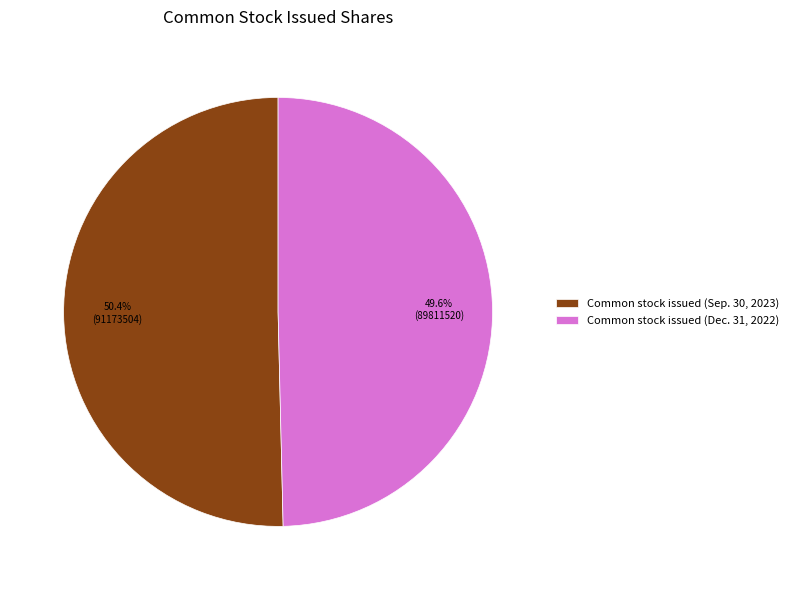

Does any single category account for the majority?

Yes